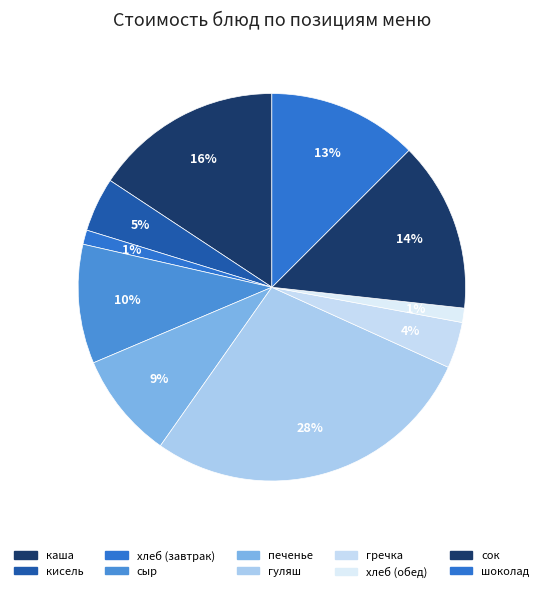

To the nearest percent, what portion does хлеб (обед) represent?

1%